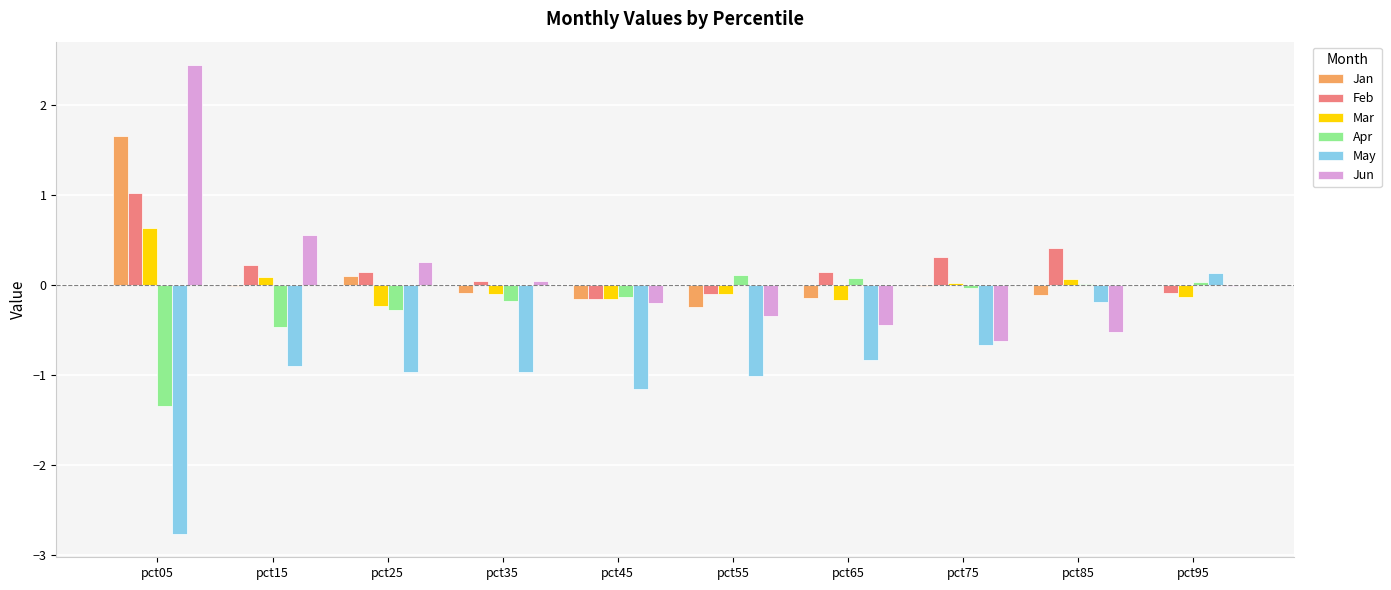

At which category is the sum across all series the highest?

pct05